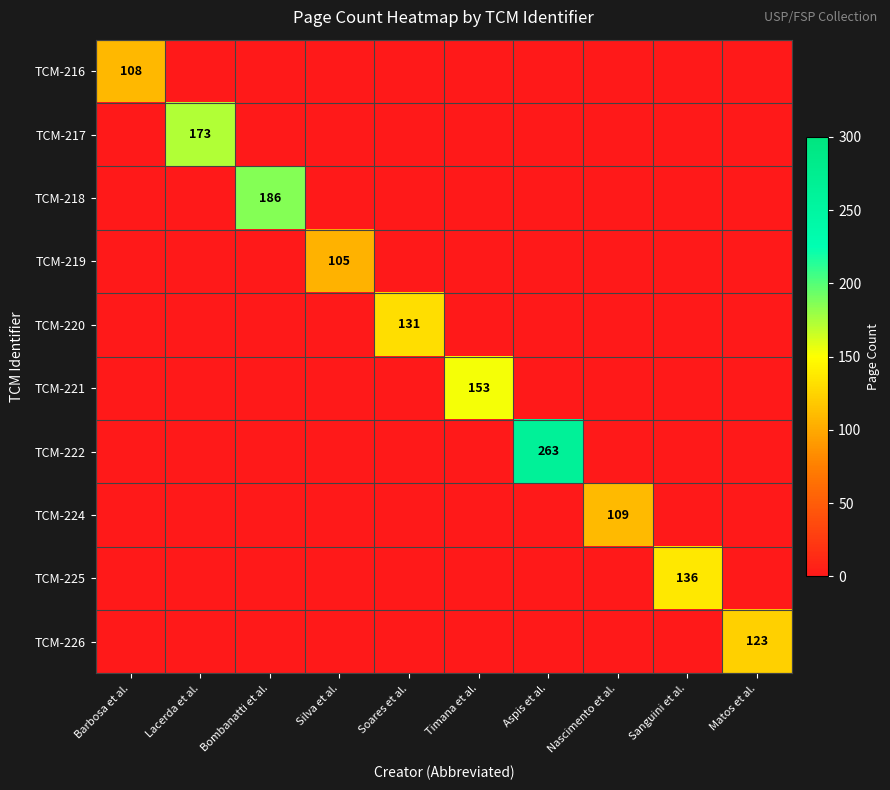

The TCM-216 series shows 108 at Barbosa et al.. True or false?

True